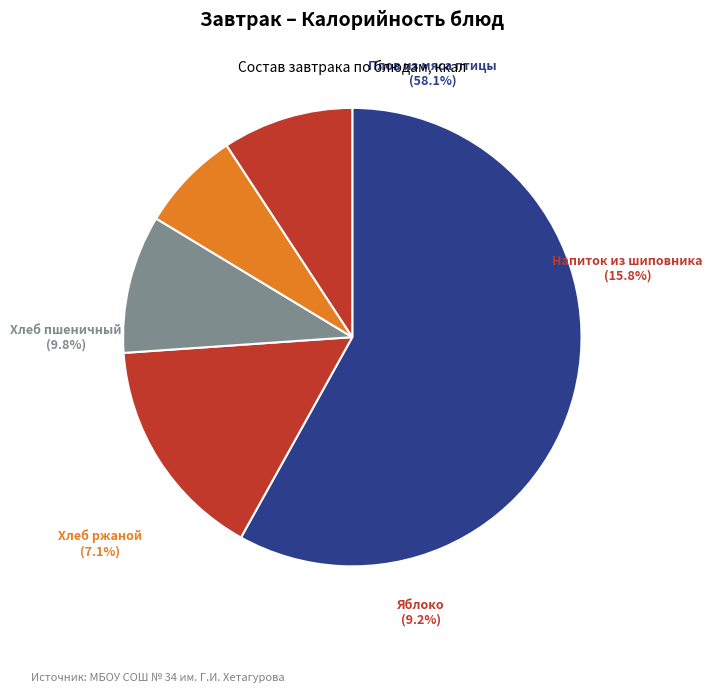

To the nearest percent, what is the difference between the largest and smallest slice percentages?

51%